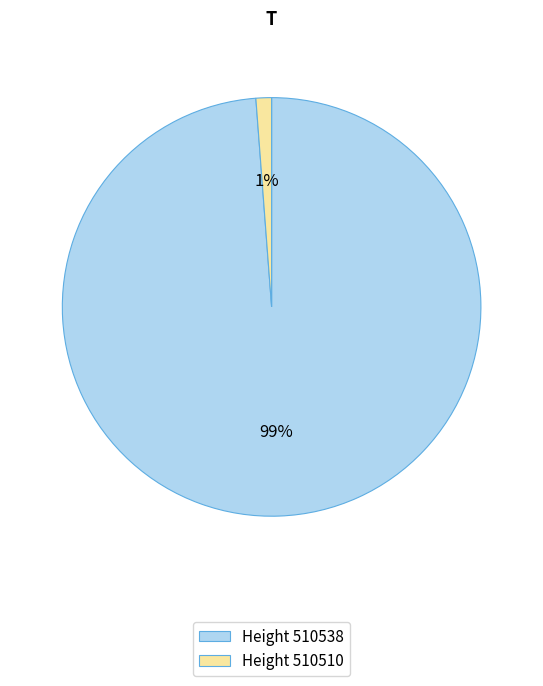

Is it true that Height 510510 is 11% of the pie?

False